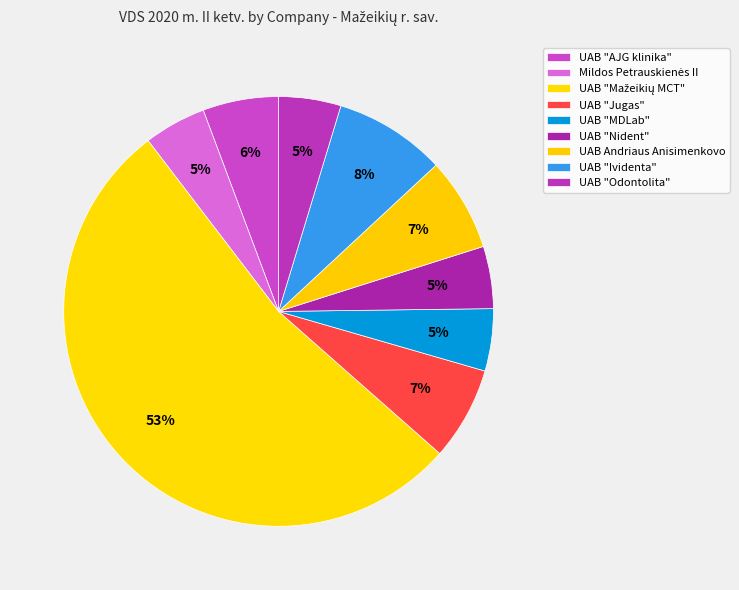

How much of the chart is everything except UAB "Jugas"?

93.0%